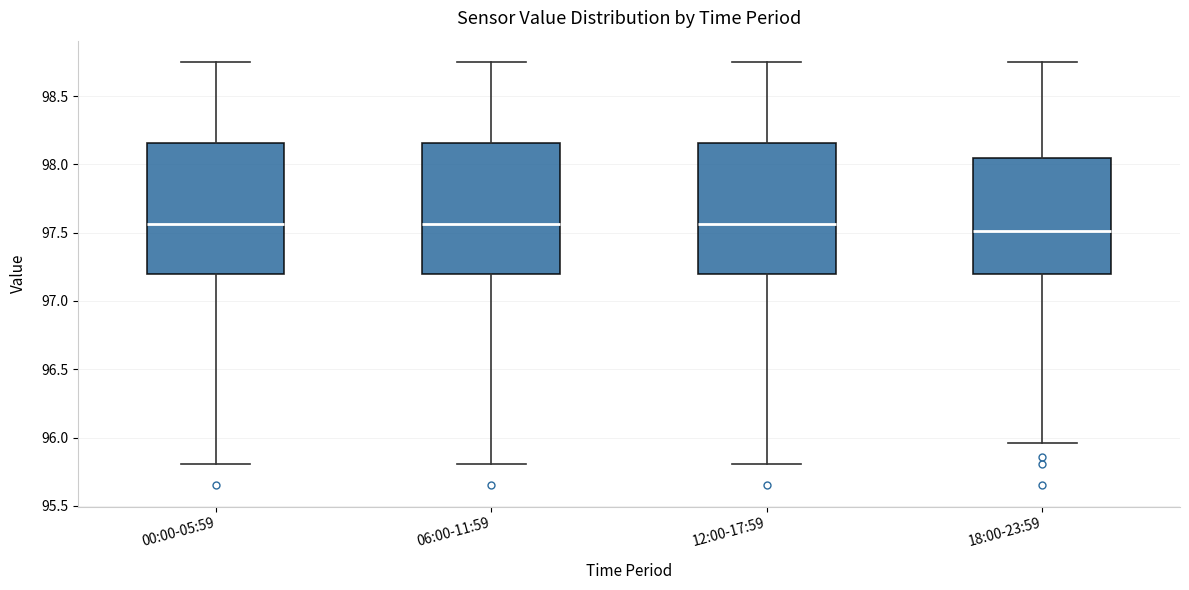

Where does the upper whisker of the box for 18:00-23:59 end on the y-axis? The values are not printed on the chart, so give them approximately, as read against the axis.

98.75